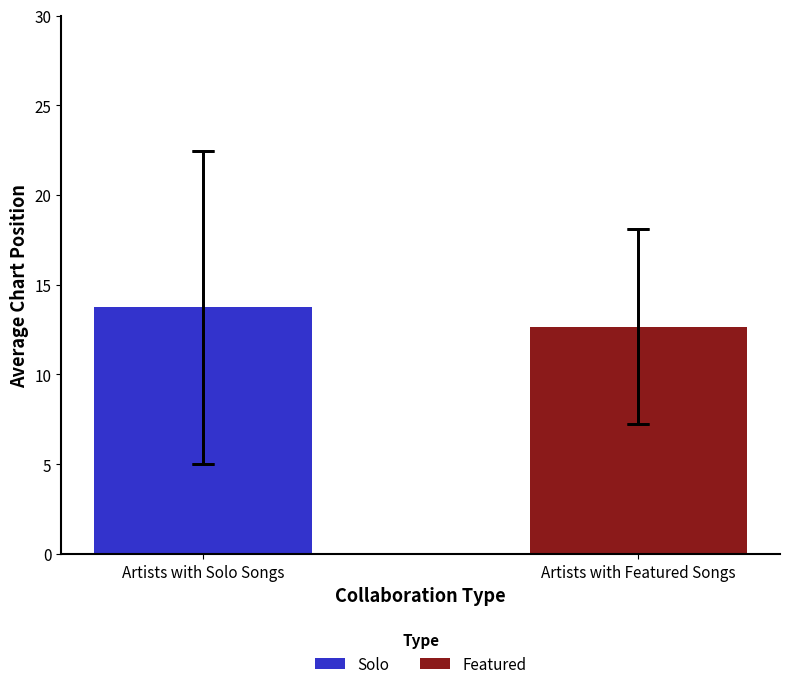

At which label does the data first exceed 13?

Artists with Solo Songs